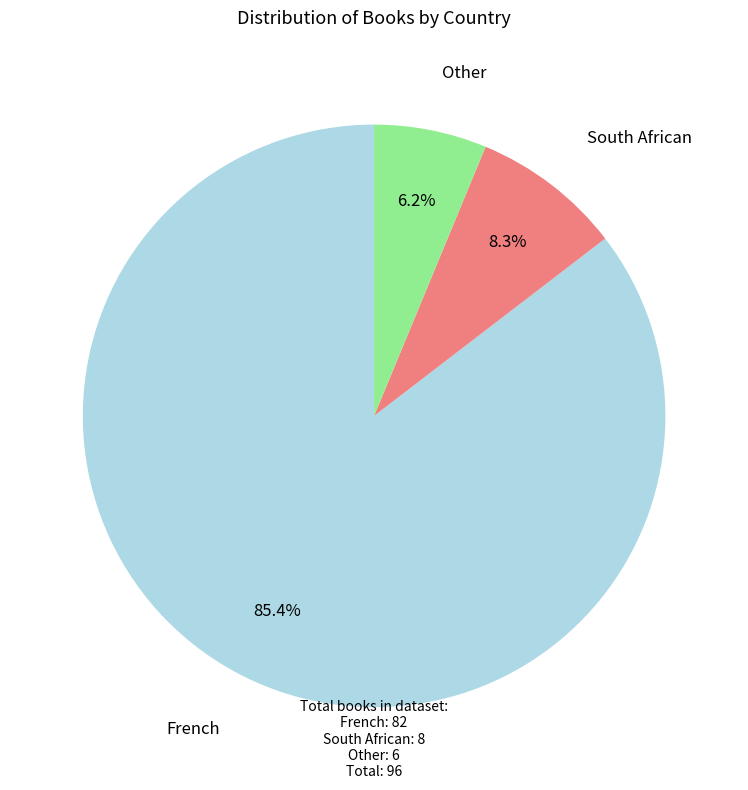

Does any single category account for the majority?

Yes